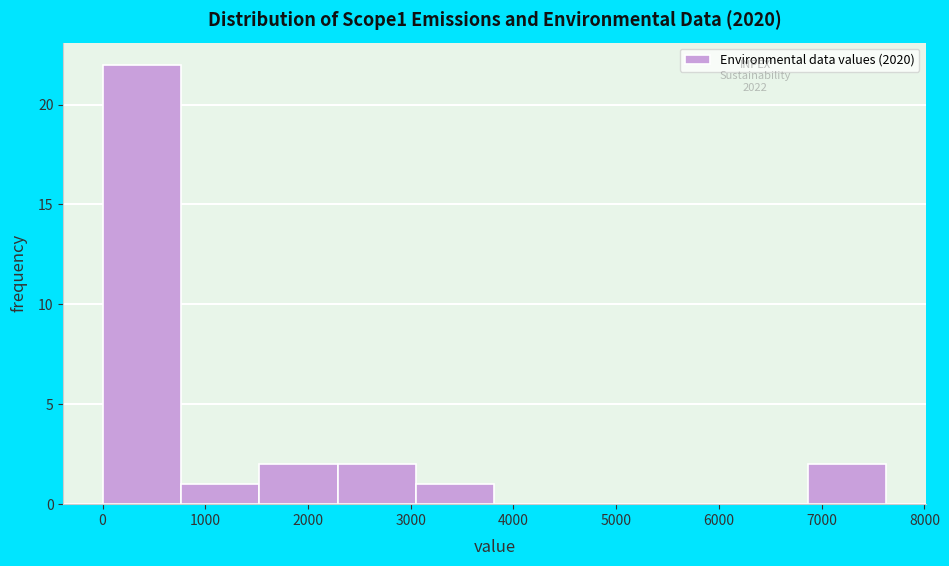

How tall is the bar that spans 800 to 1500 on the x-axis? Neither the bar edges nor the heights are printed on the chart, so give them approximately, as read against the axes.

1